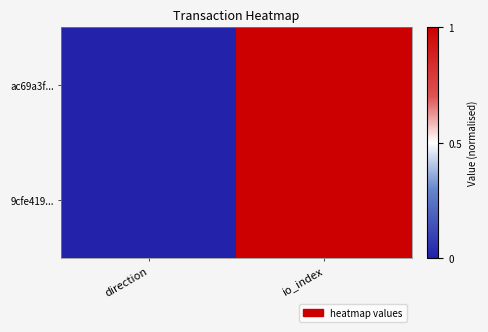

Rank the series at io_index from lowest to highest value.

9cfe419..., ac69a3f...